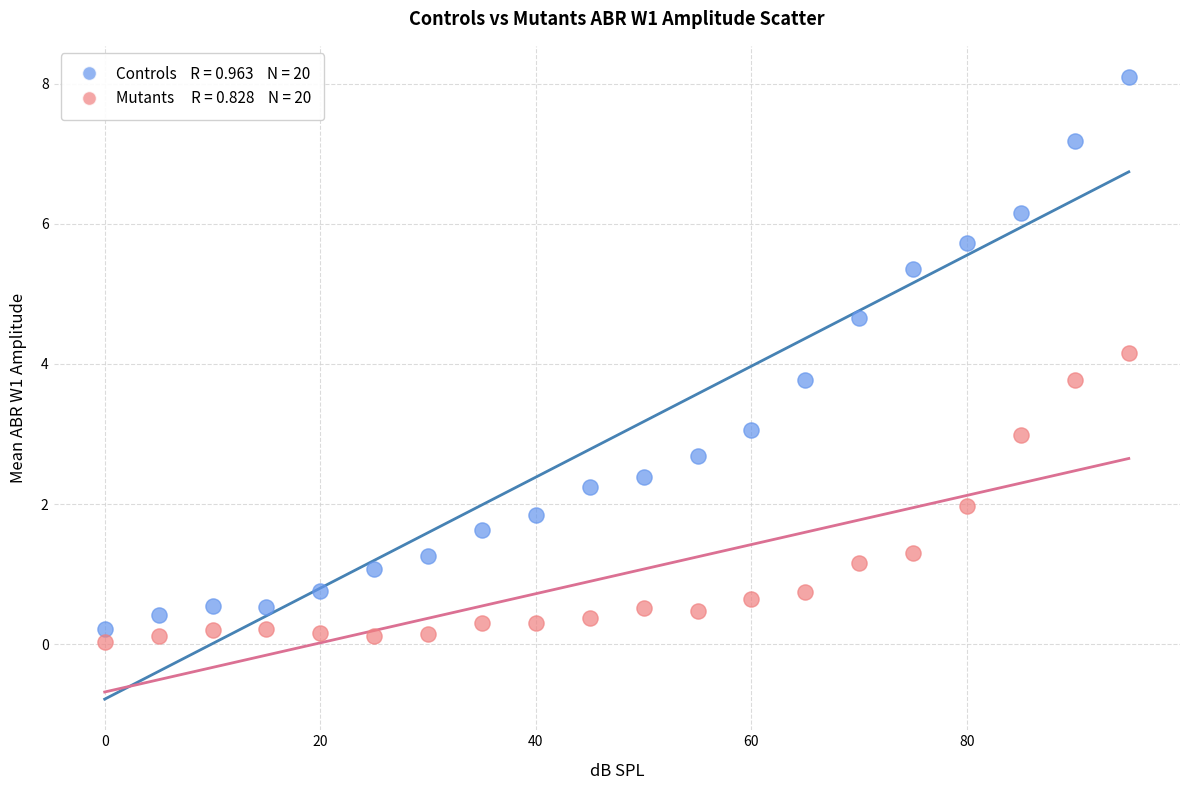

Across all data points, what is the range of X values (max minus min)?

95.0